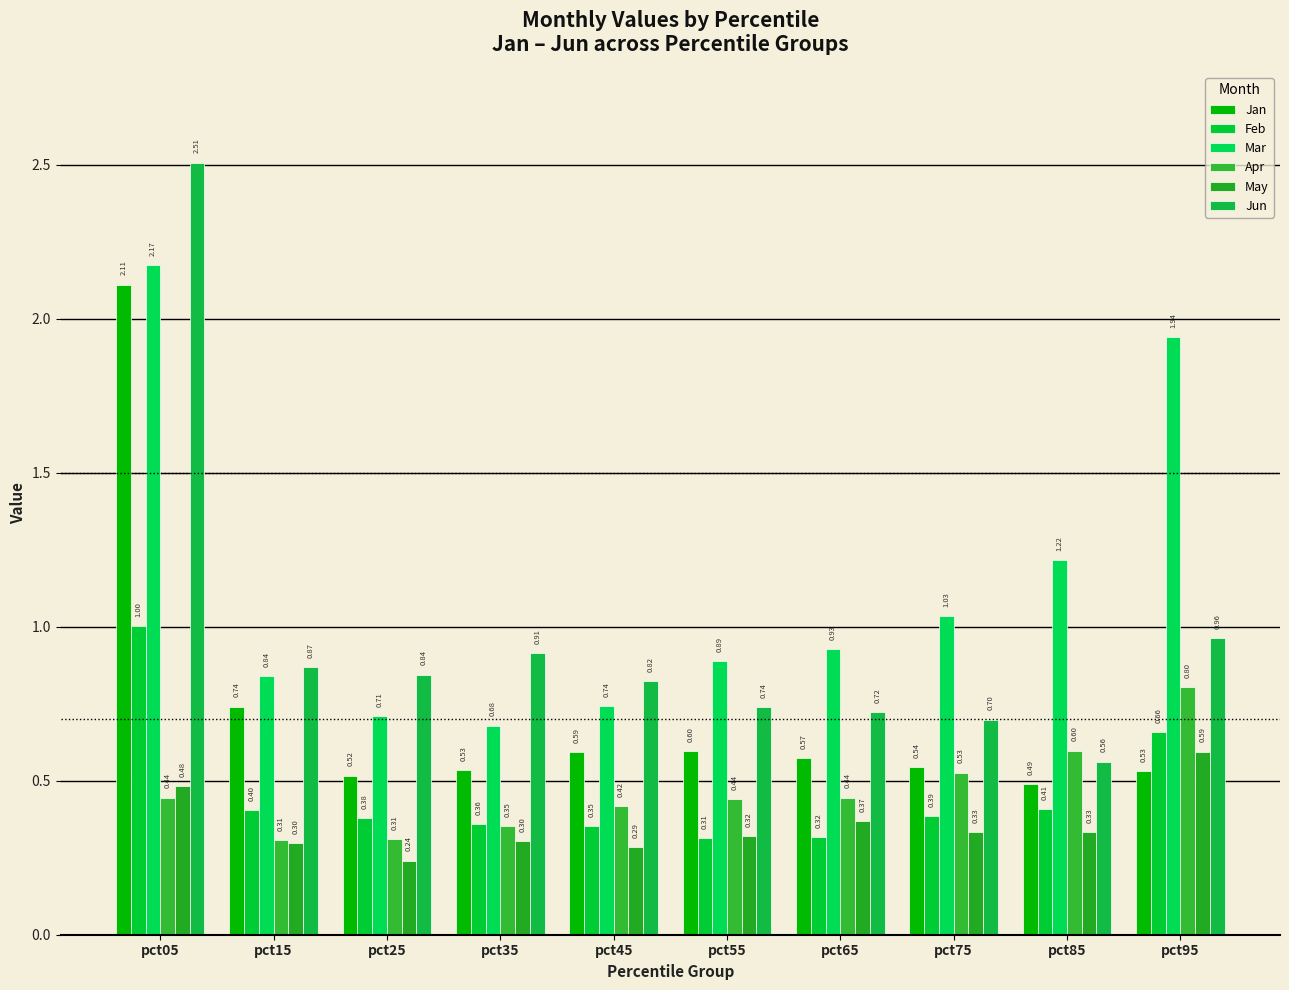

Is the value of Mar at pct75 greater than the value of Feb at pct35?

Yes